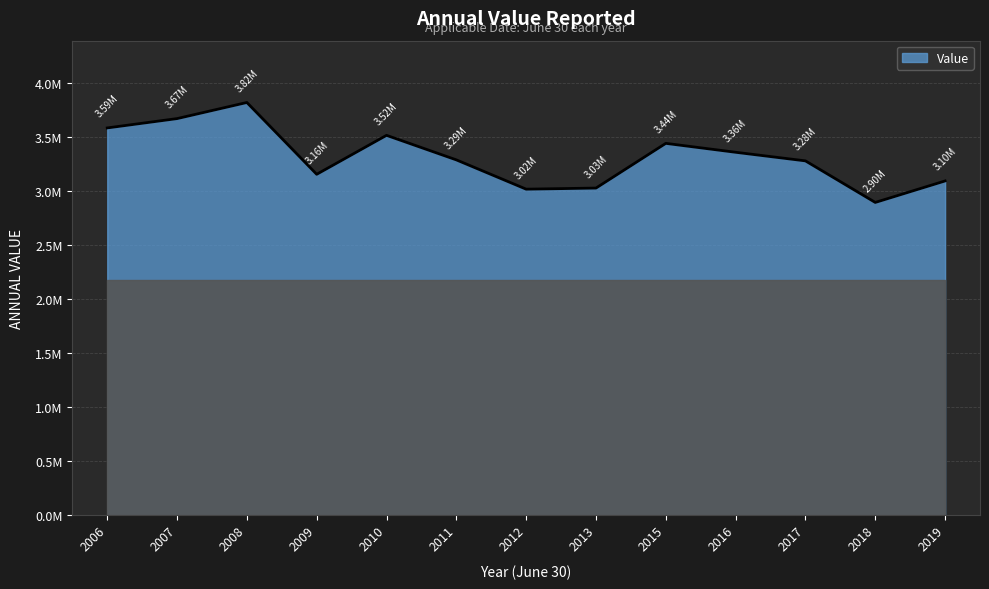

Is this an area chart (filled region under the line)?

Yes